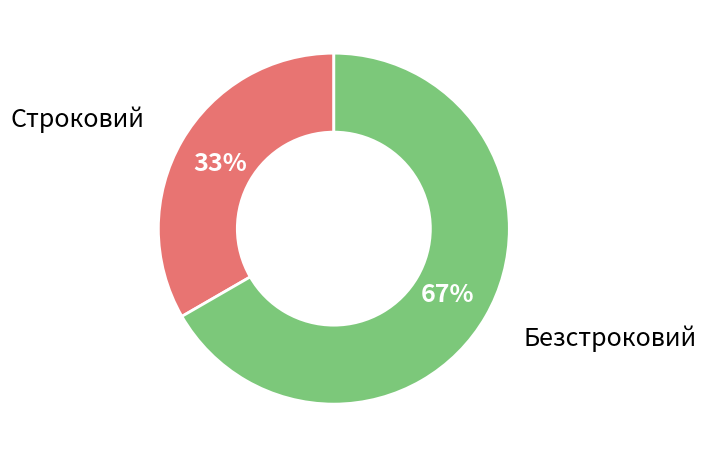

To the nearest percent, what is the average slice percentage?

50%